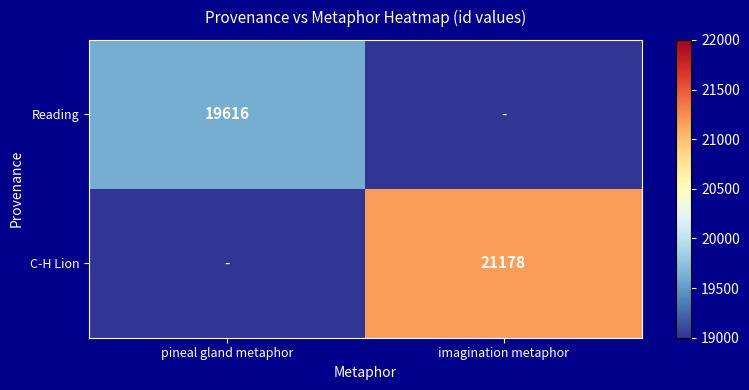

The Reading series shows 19616 at pineal gland metaphor. True or false?

True